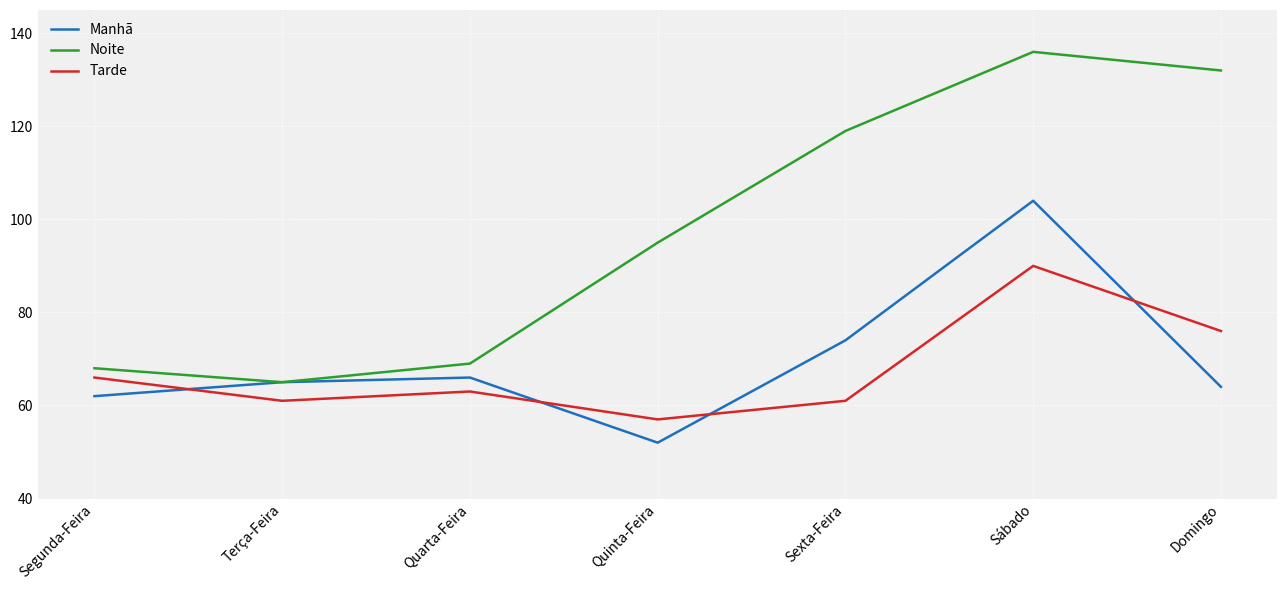

Which series has the largest total across all categories?

Noite